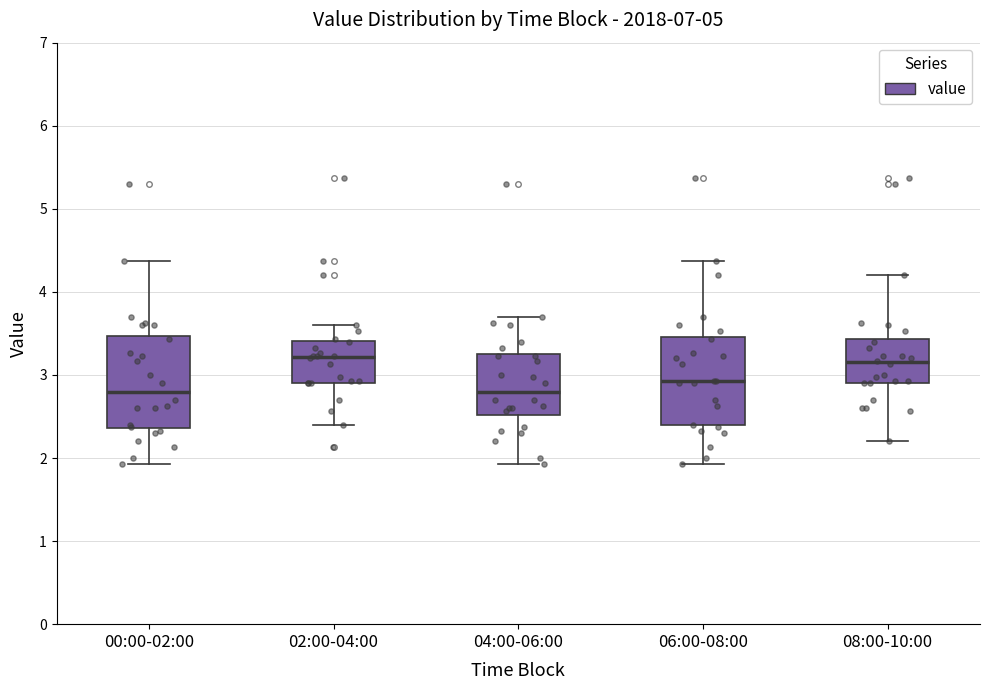

Where does the median line of the box for 00:00-02:00 sit on the y-axis? The values are not printed on the chart, so give them approximately, as read against the axis.

2.8